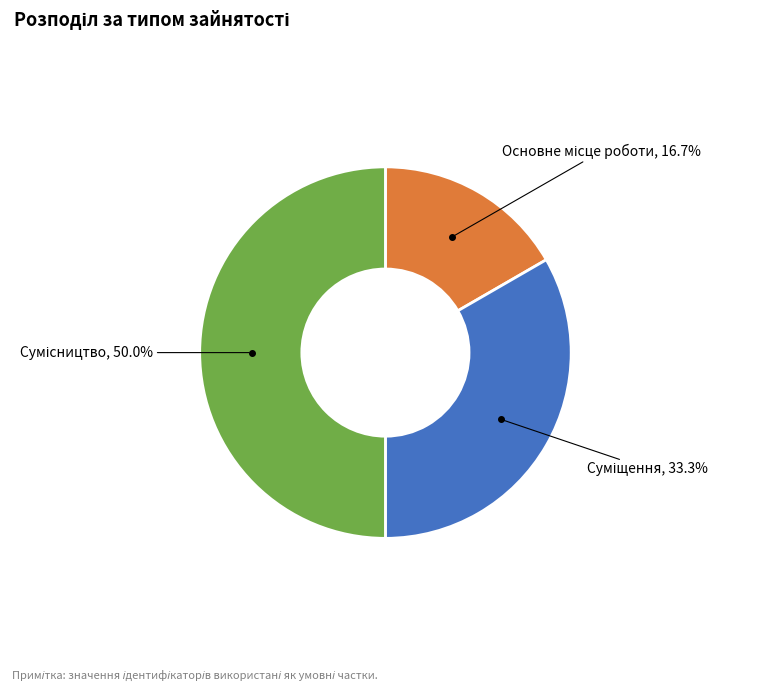

Is there any slice that represents more than half of the pie?

No